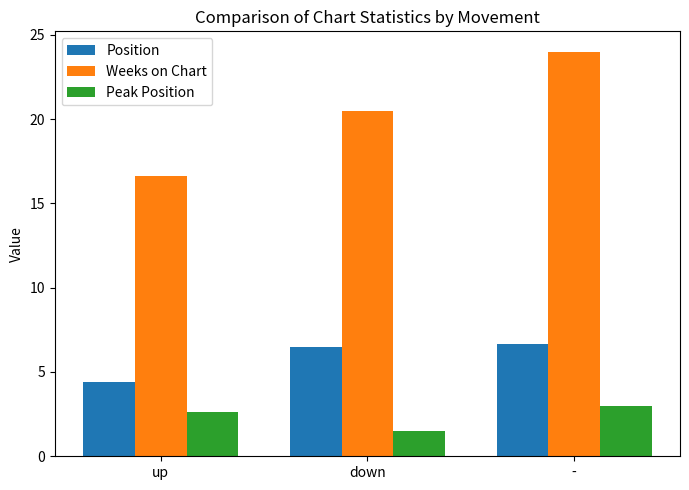

How many bars are there in total?

9